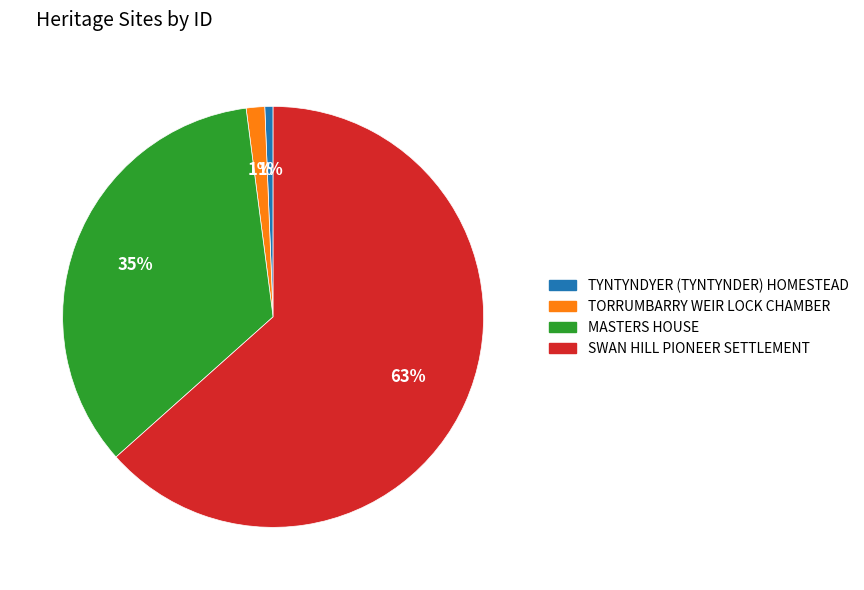

Between MASTERS HOUSE and TYNTYNDYER (TYNTYNDER) HOMESTEAD, which is larger?

MASTERS HOUSE